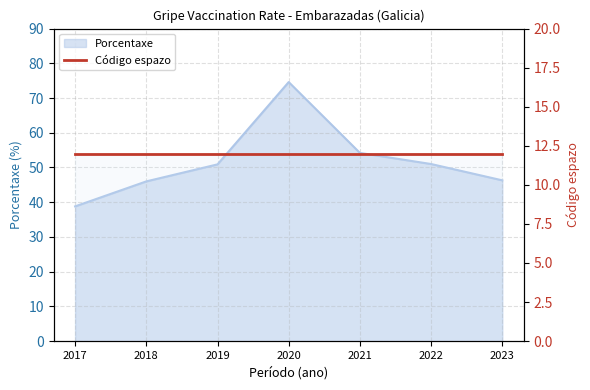

What is the greatest value displayed?

74.6